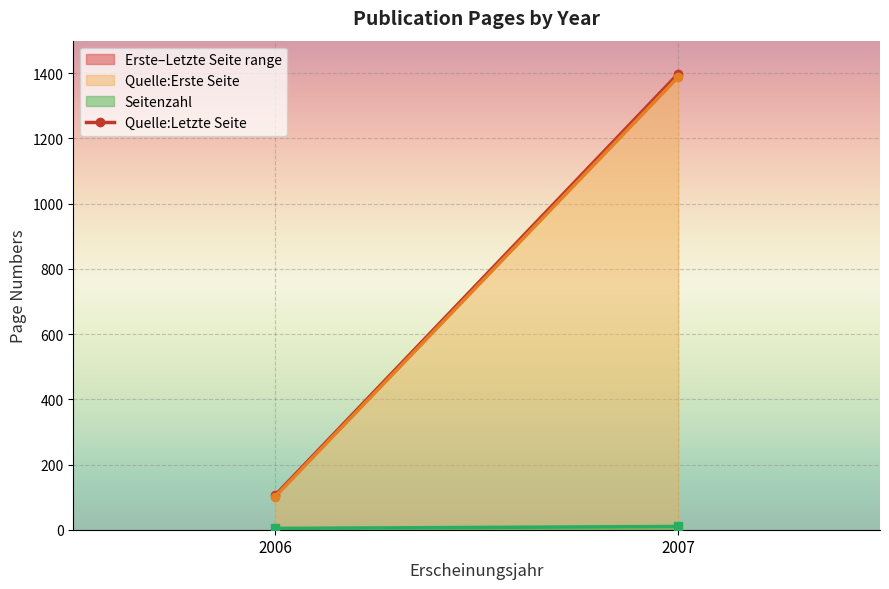

Which category has the highest value across all series?

2007